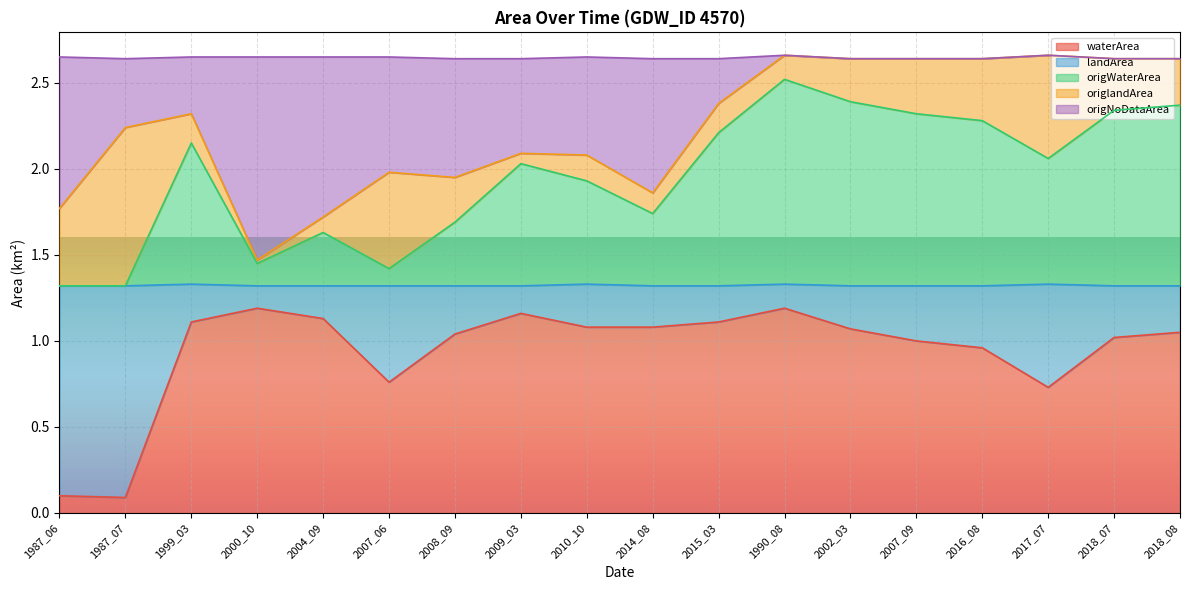

The value of waterArea at 2010_10 is 1.1. True or false?

True